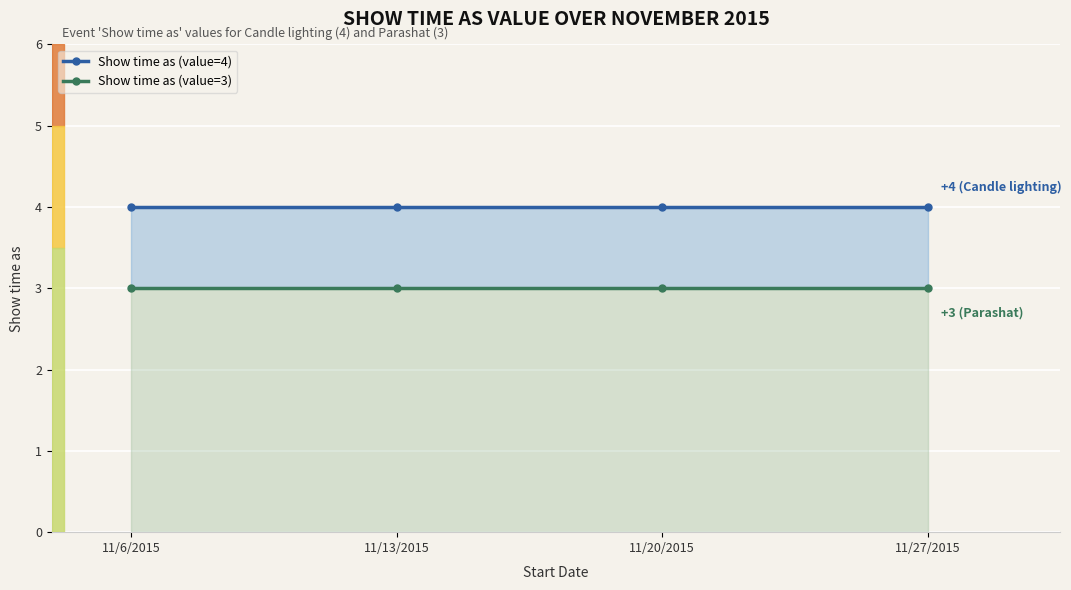

How many categories are shown in the chart?

4